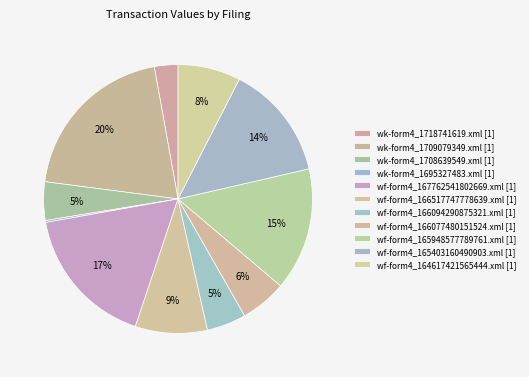

How many segments does this pie chart have?

11